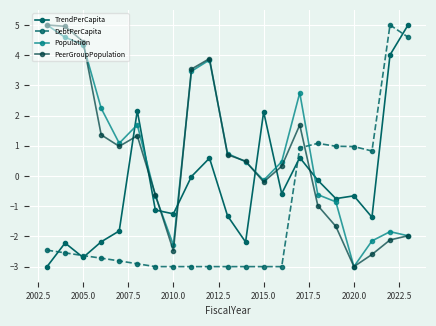

What is the greatest value displayed?

5.0